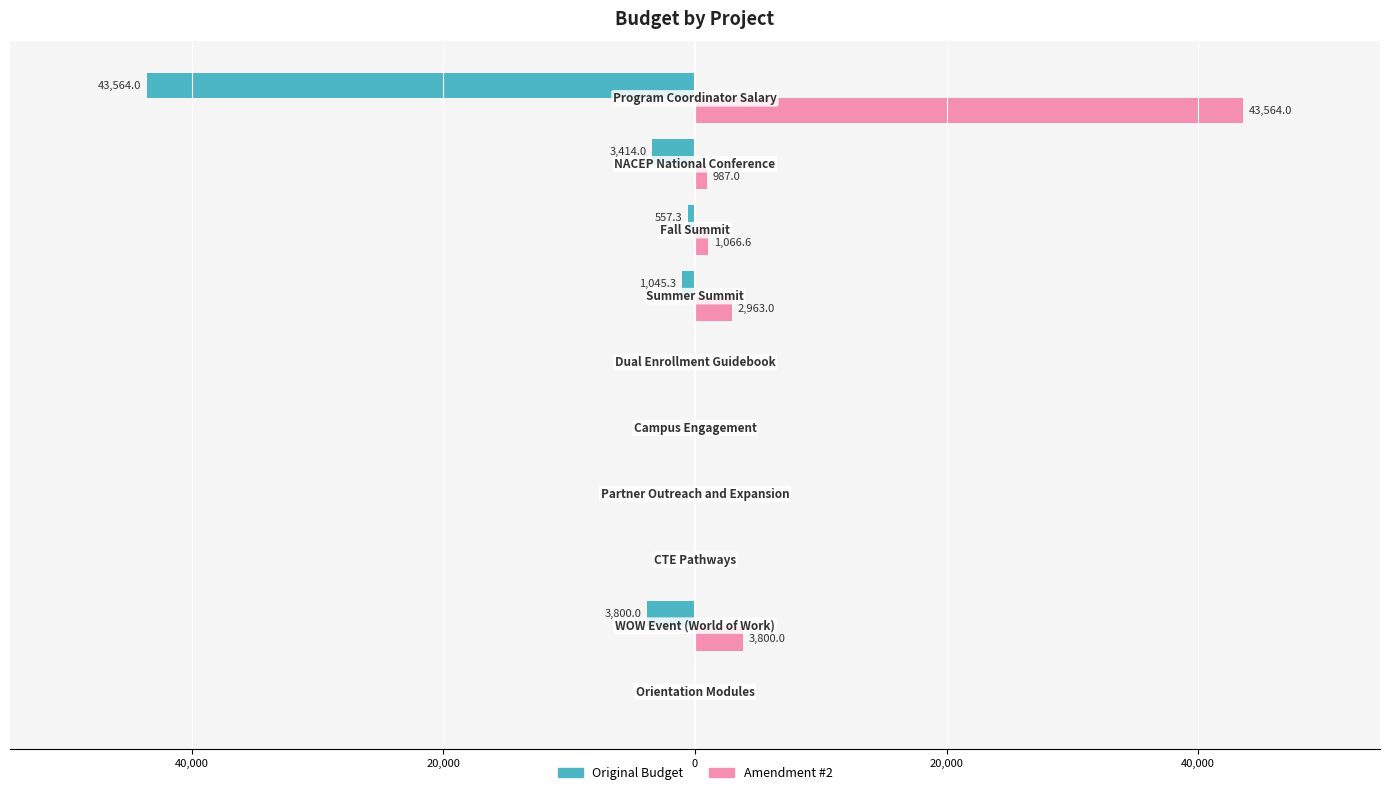

What are all the series names shown in the legend?

Original Budget, Amendment #2